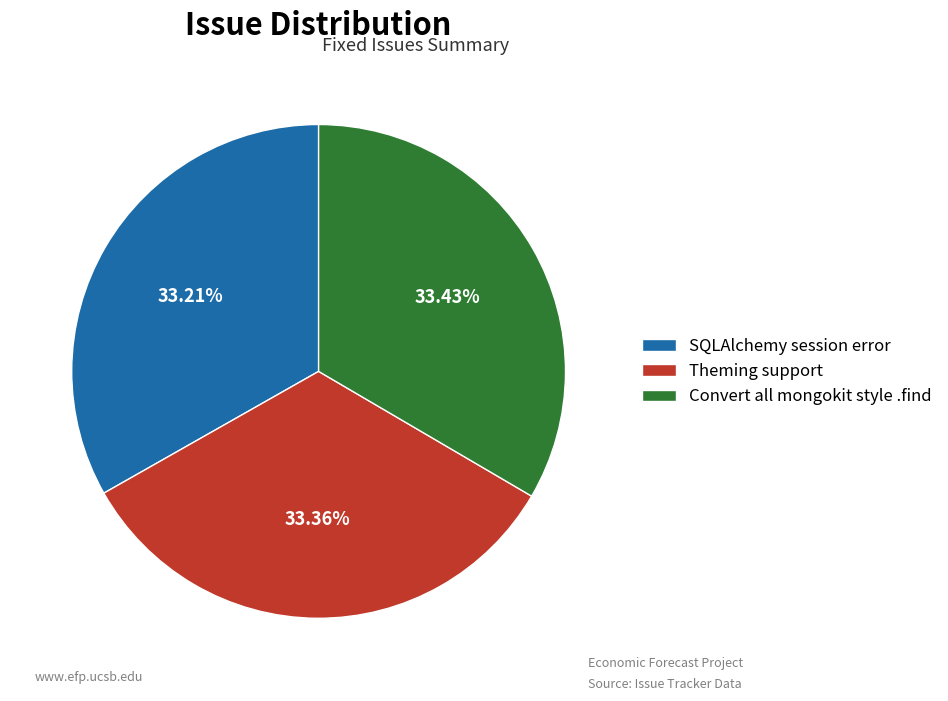

To the nearest percent, what is the average slice percentage?

33%